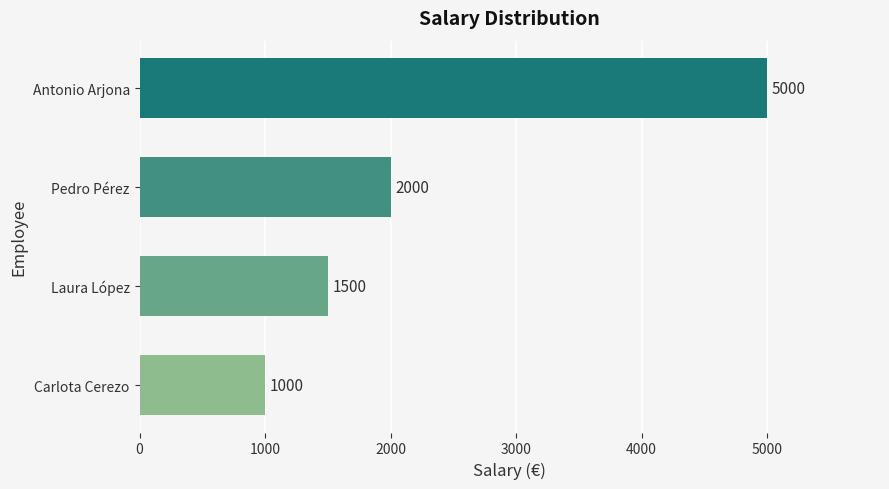

Reading bottom to top, extract all data points from this chart.

Carlota Cerezo=1000	Laura López=1500	Pedro Pérez=2000	Antonio Arjona=5000